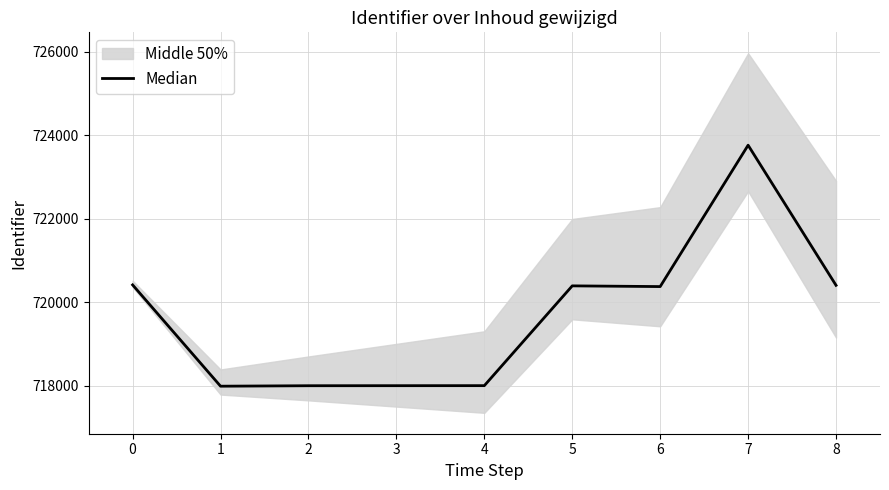

True or false: the data shows 720378 at 6.

True